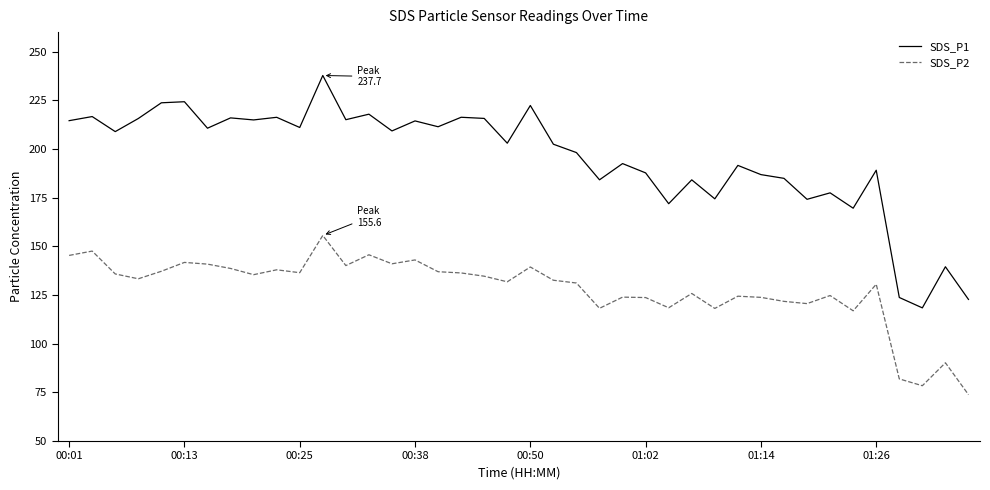

True or false: SDS_P1 and SDS_P2 intersect in this chart.

False